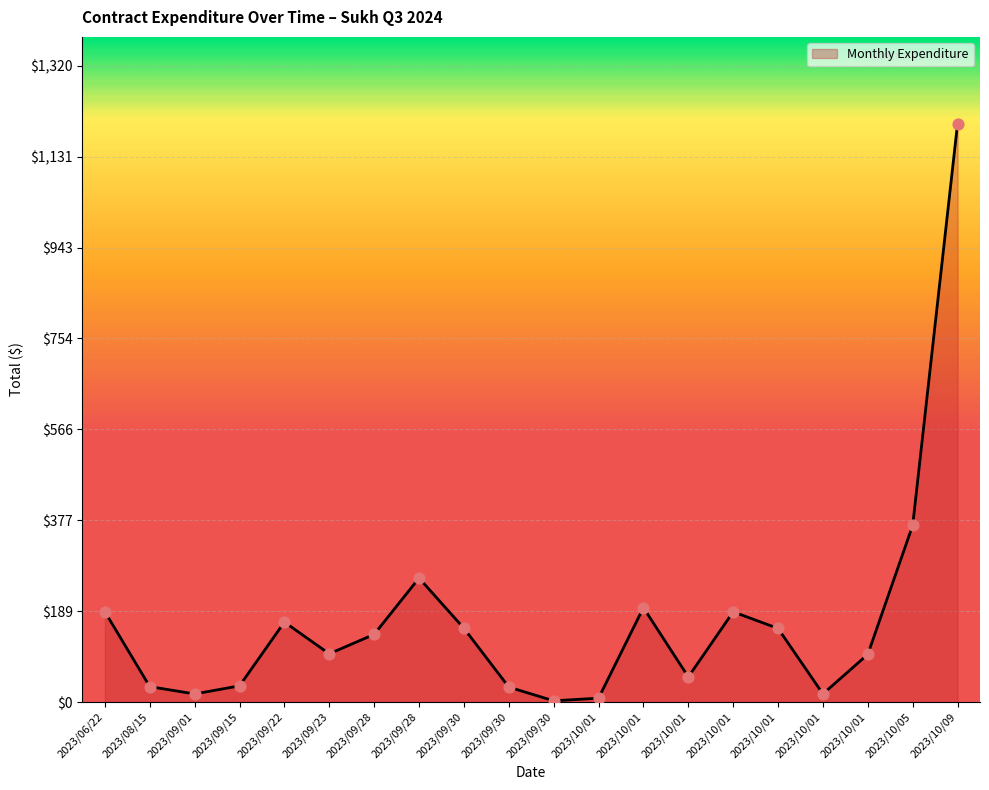

What is the change in value from 2023/09/01 to 2023/09/23?

+83.2